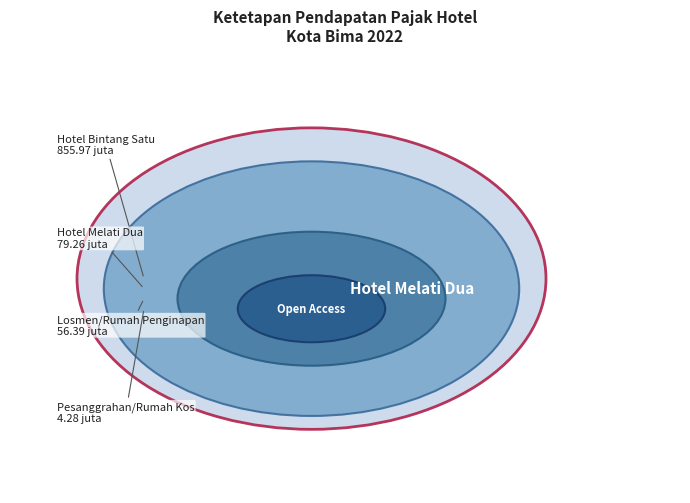

Is it true that Losmen/Rumah Penginapan is 15% of the pie?

False